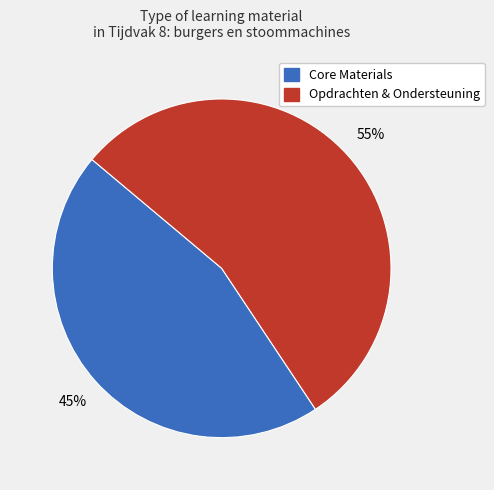

Is there any slice that represents more than half of the pie?

Yes